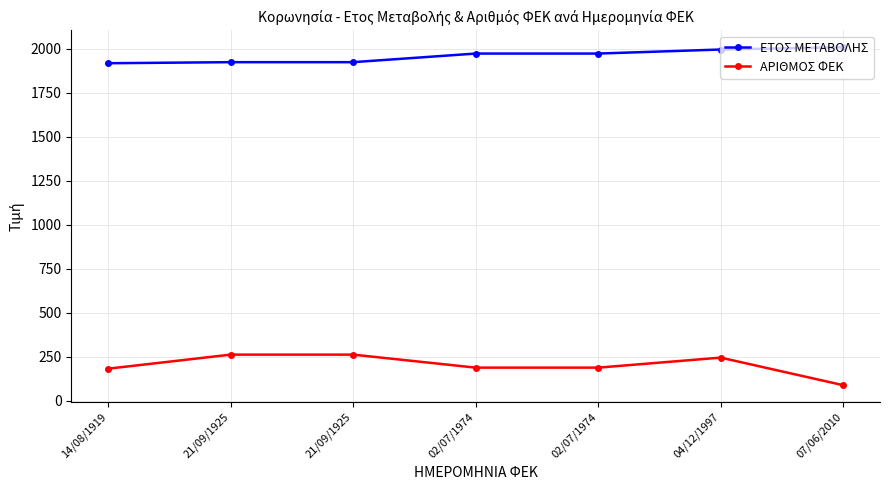

What are all the series names shown in the legend?

ΕΤΟΣ ΜΕΤΑΒΟΛΗΣ, ΑΡΙΘΜΟΣ ΦΕΚ